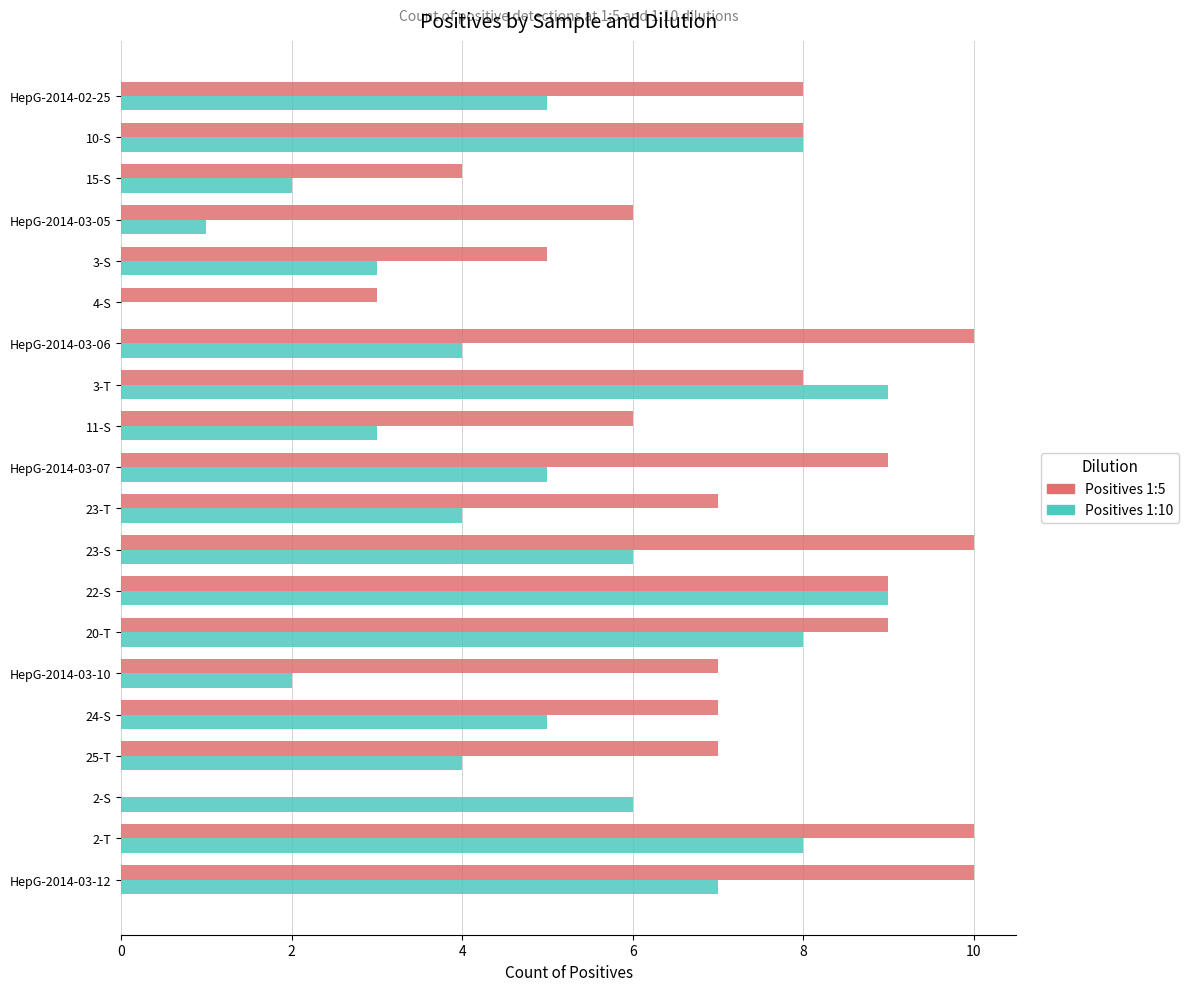

The Positives 1:10 series shows 9 at 3-T. True or false?

True